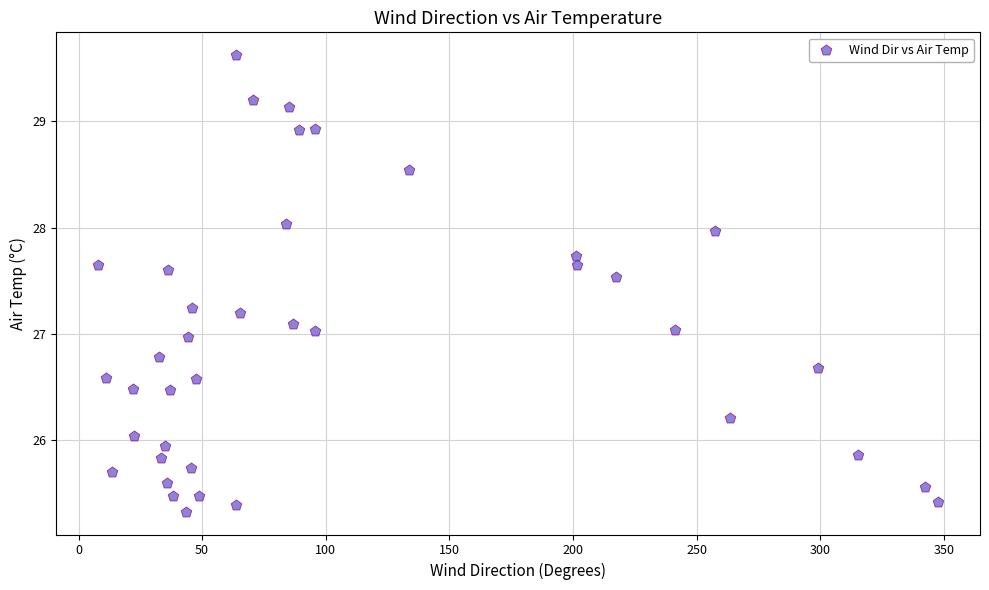

What is the range of X values (max minus min)?

339.6